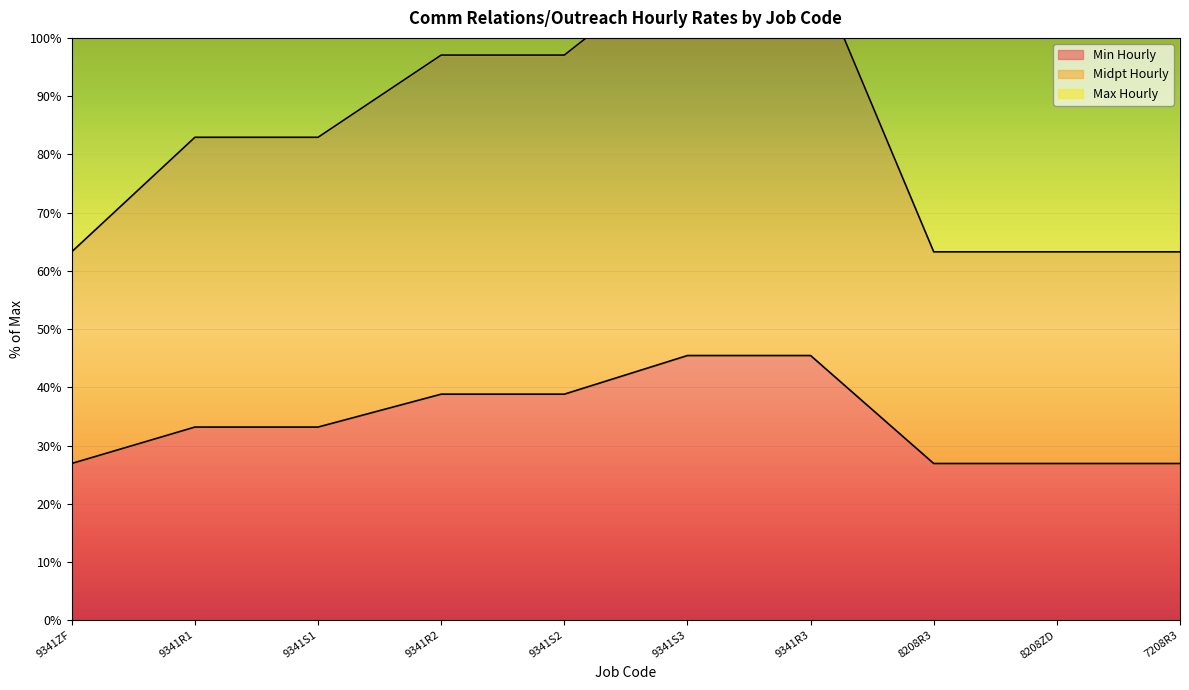

What is the maximum value shown in the chart?

204.5